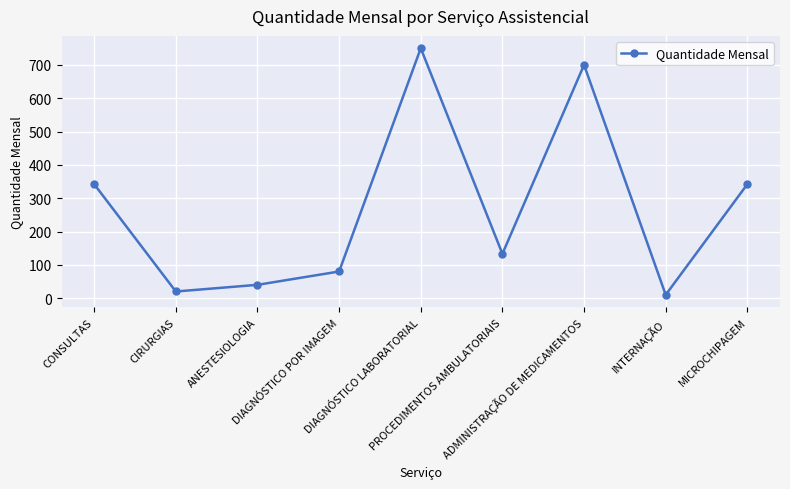

What is the average value?

269